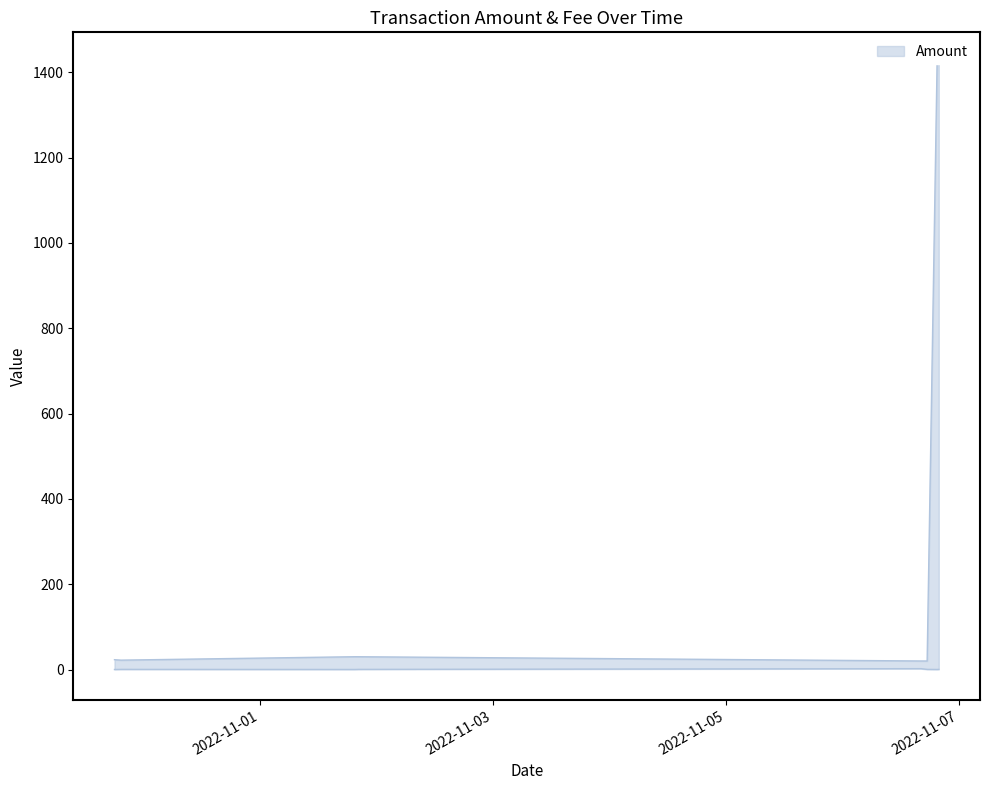

Reading right to left, transcribe all the data shown in this chart.

Amount: 1422.5	1422.5	20.0	20.0	30.0	30.0	22.0	23.0
Fee: 0.3	0.1	0.3	2.0	0.3	0.1	0.3	0.0